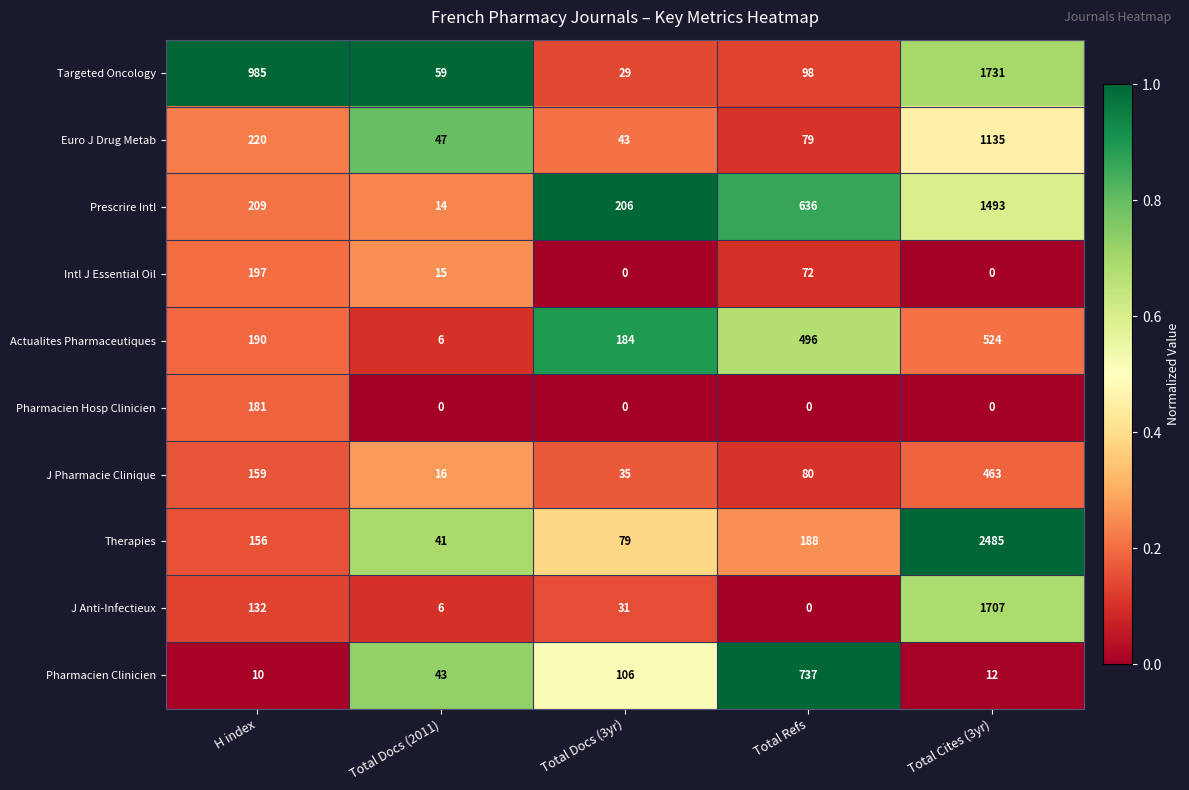

Is it true that Prescrire Intl equals 327 at Total Docs (3yr)?

False